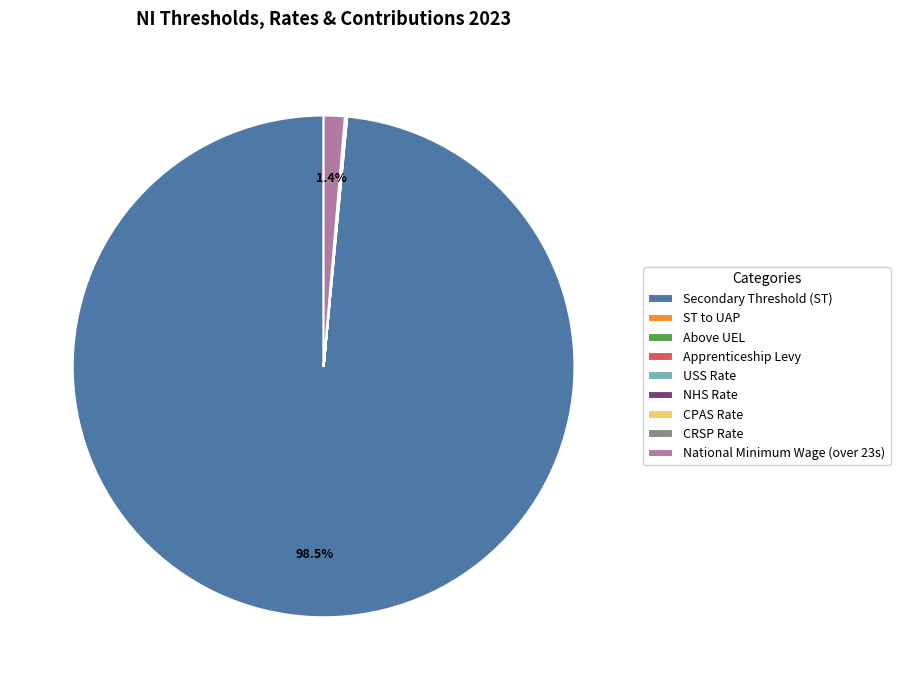

Which slice is the largest?

Secondary Threshold (ST)